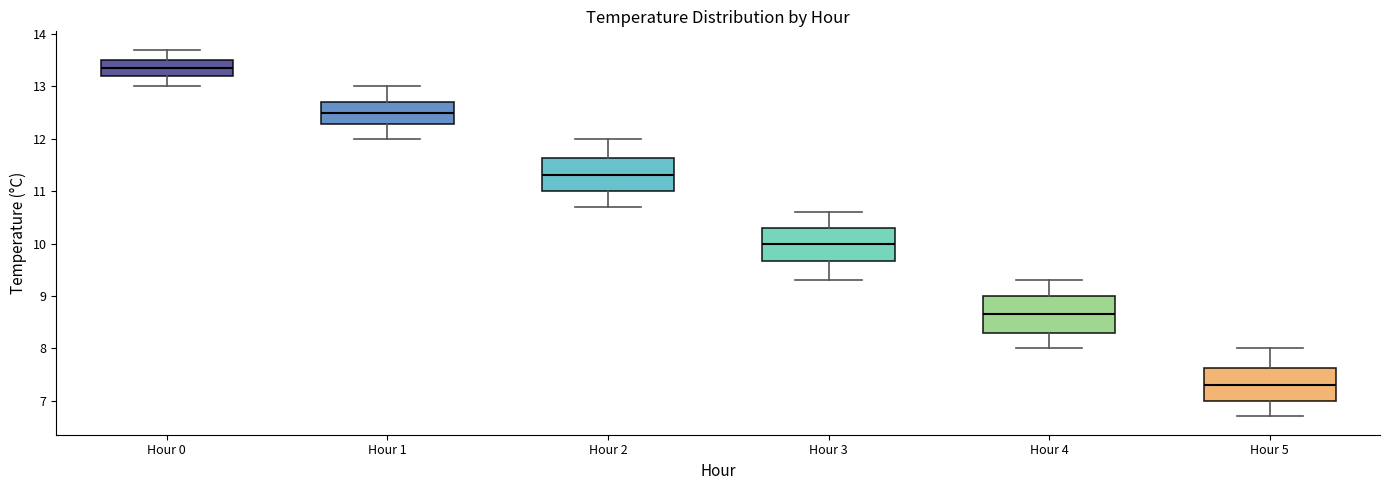

Which box's median line is the lowest?

Hour 5